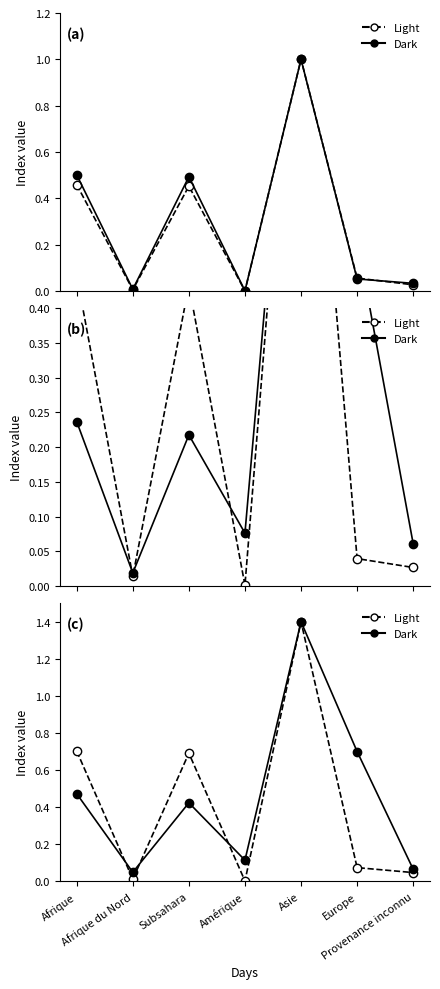

Between Afrique du Nord and Subsahara, which is larger?

Subsahara